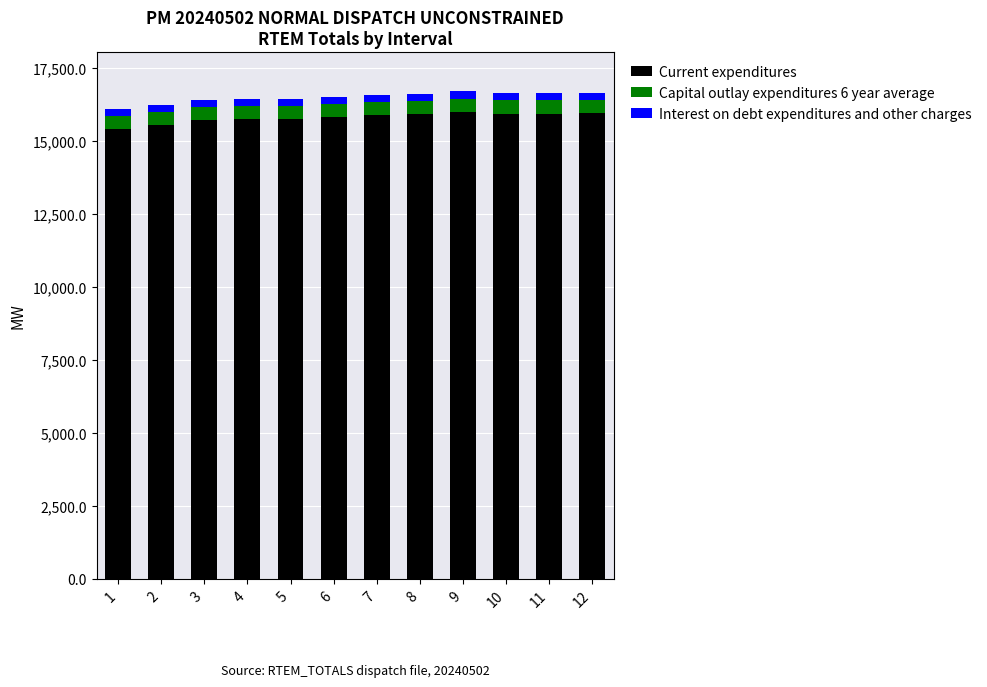

What is the average value of the Current expenditures series?

15804.8